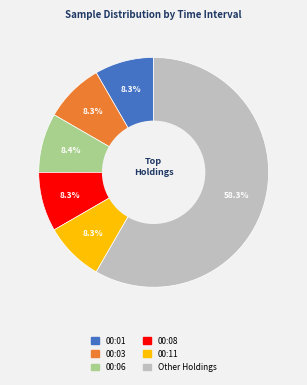

Does any single category account for the majority?

Yes